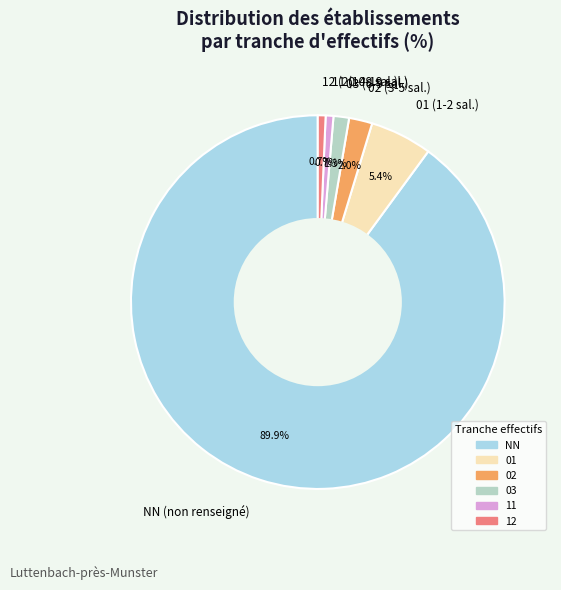

To the nearest percent, what is the difference between the 01 and 02 slice percentages?

3%